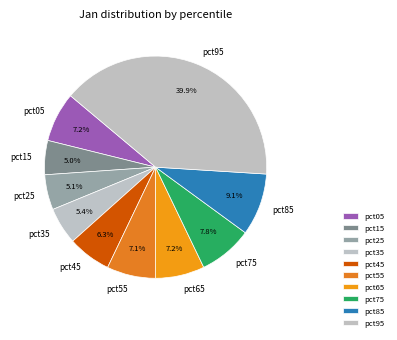

To the nearest percent, what is the average slice percentage?

10%